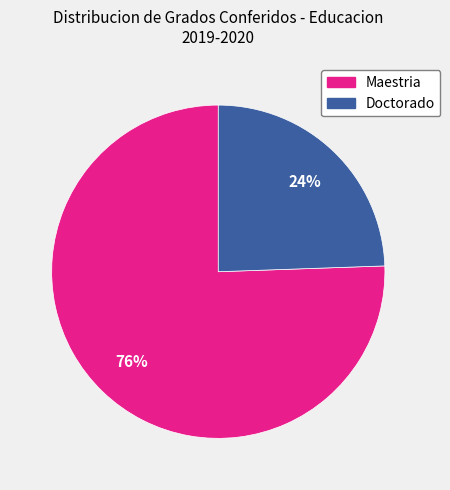

Does Maestria represent more than half of the total?

Yes